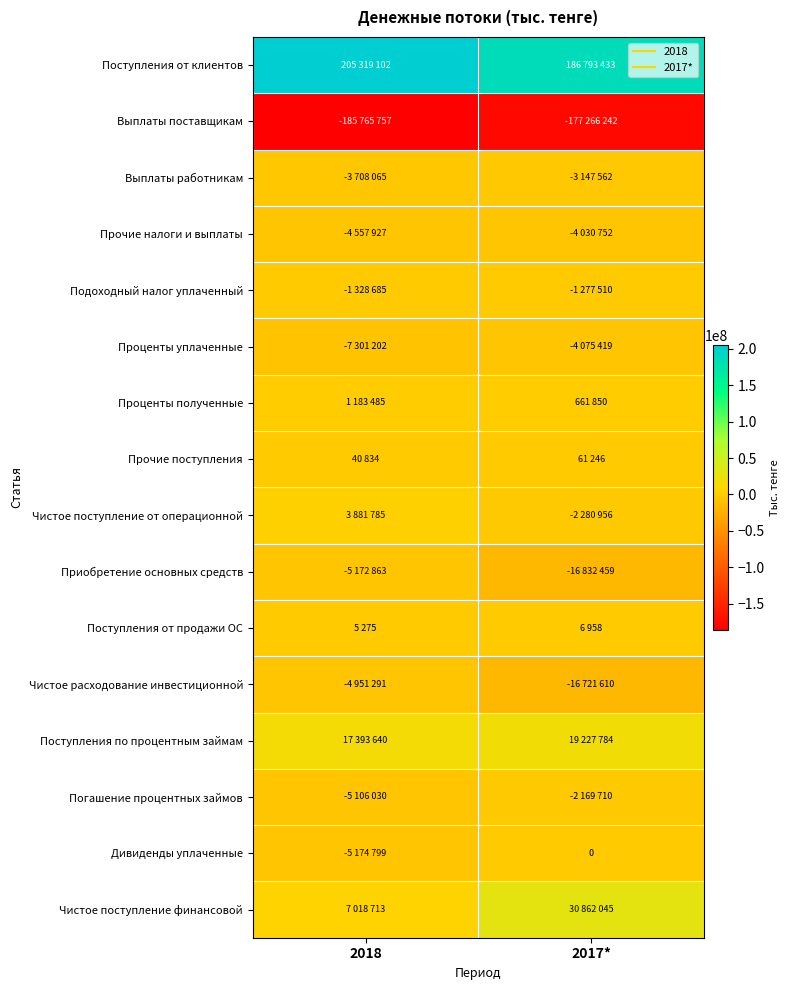

What is the greatest value displayed?

205319102